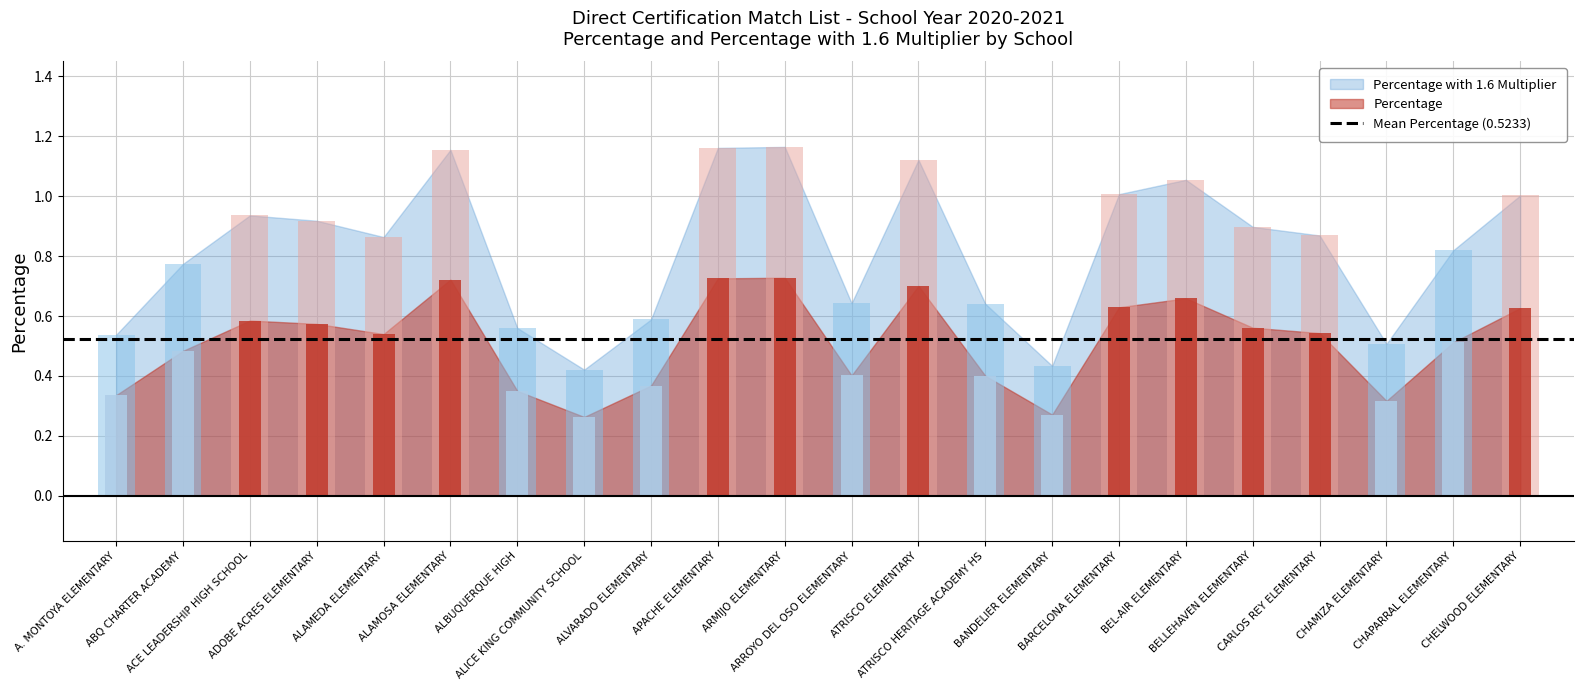

The Percentage with 1.6 Multiplier series shows 0.9 at ALVARADO ELEMENTARY. True or false?

False